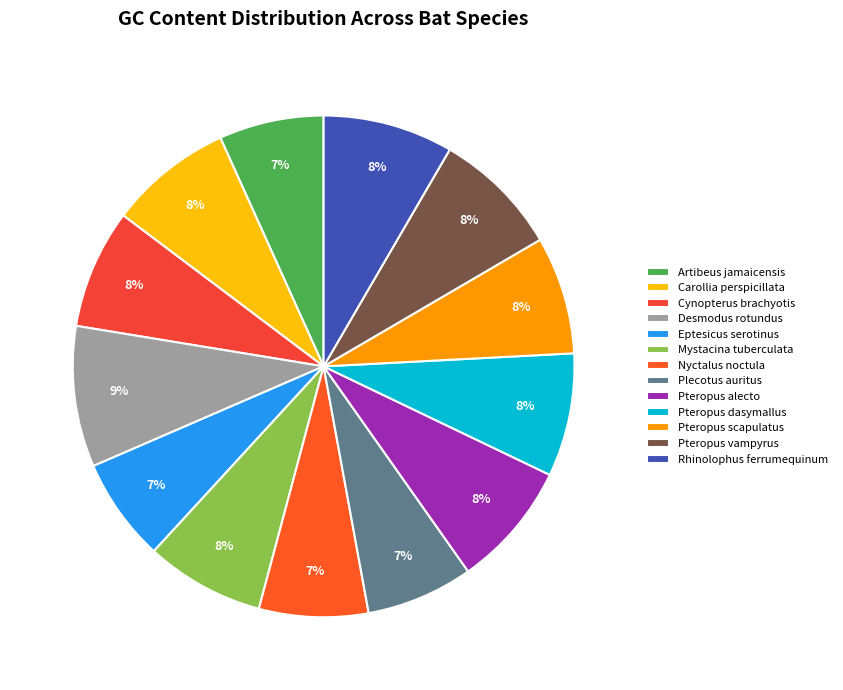

How many segments does this pie chart have?

13